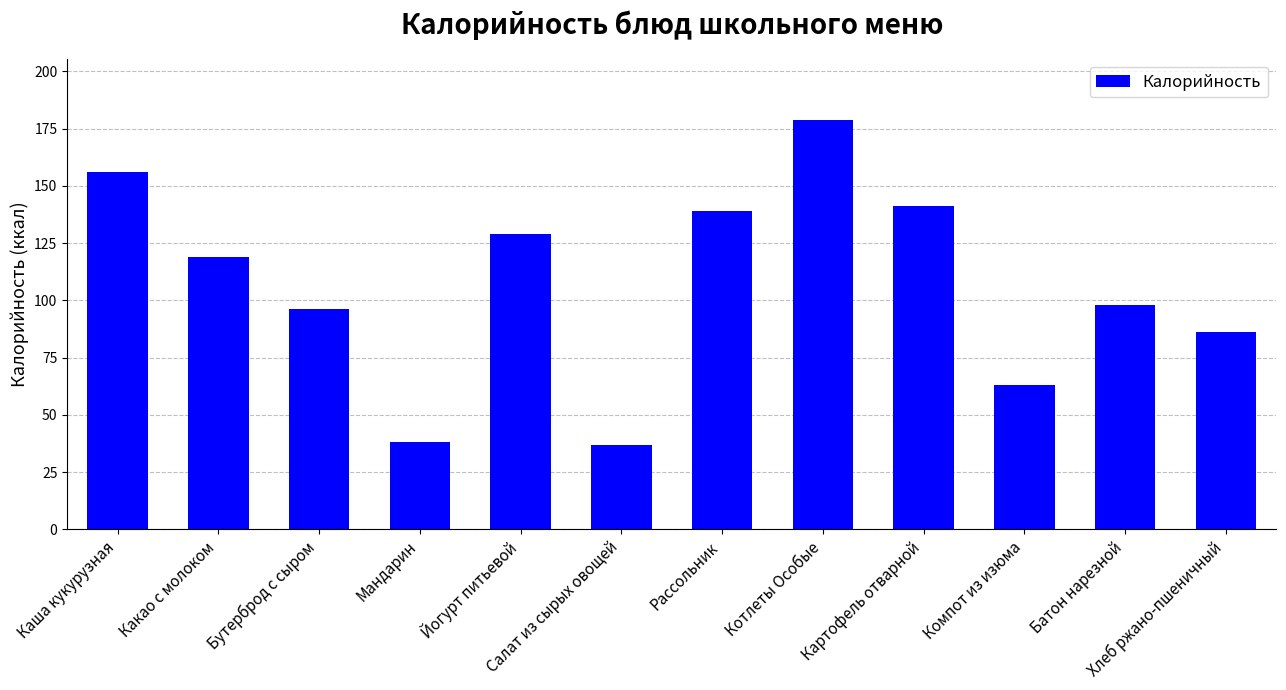

What is the average value?

106.7